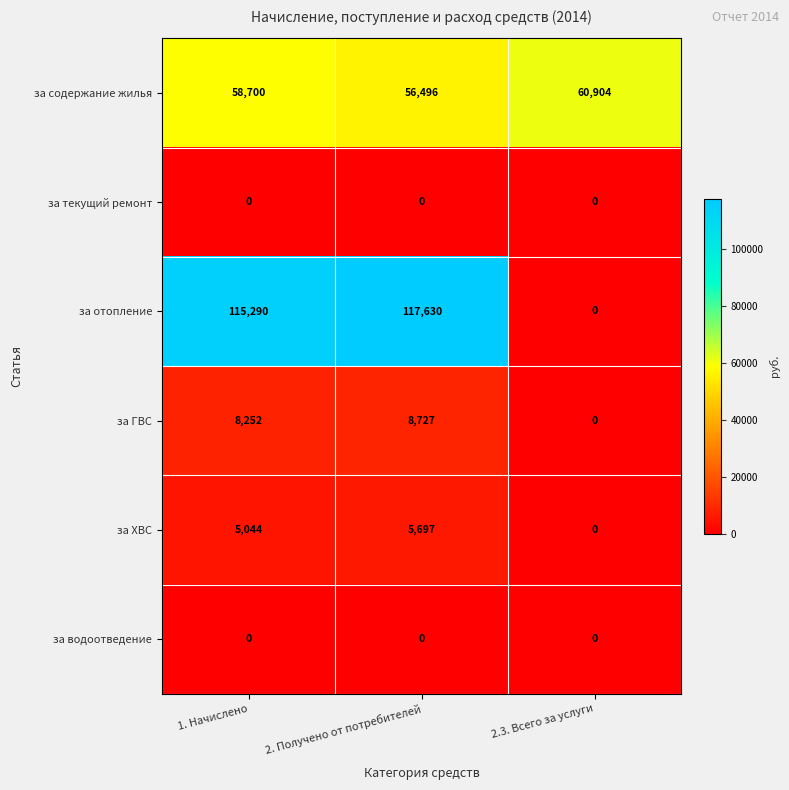

Where is за содержание жилья nearest to the value 58700?

1. Начислено